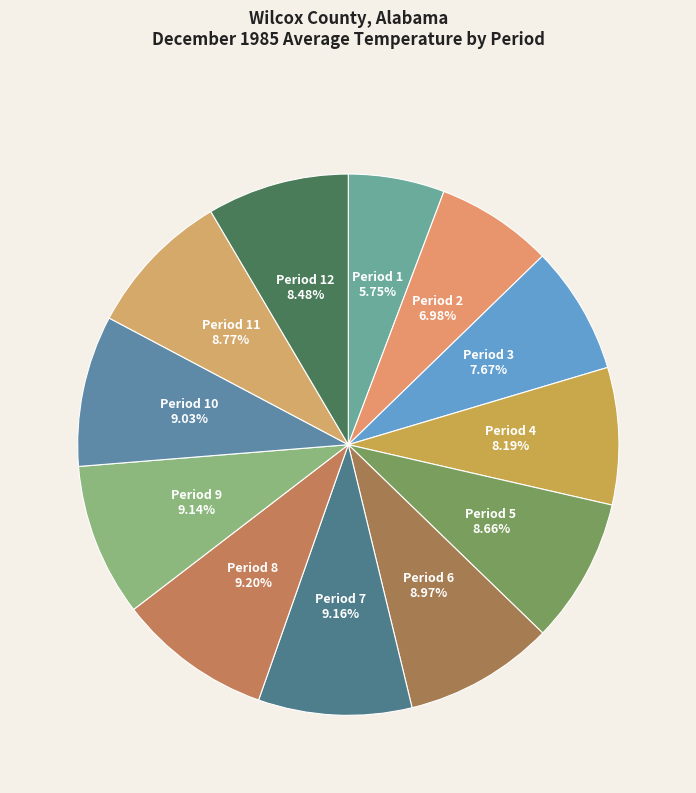

Count the number of slices in the pie.

12